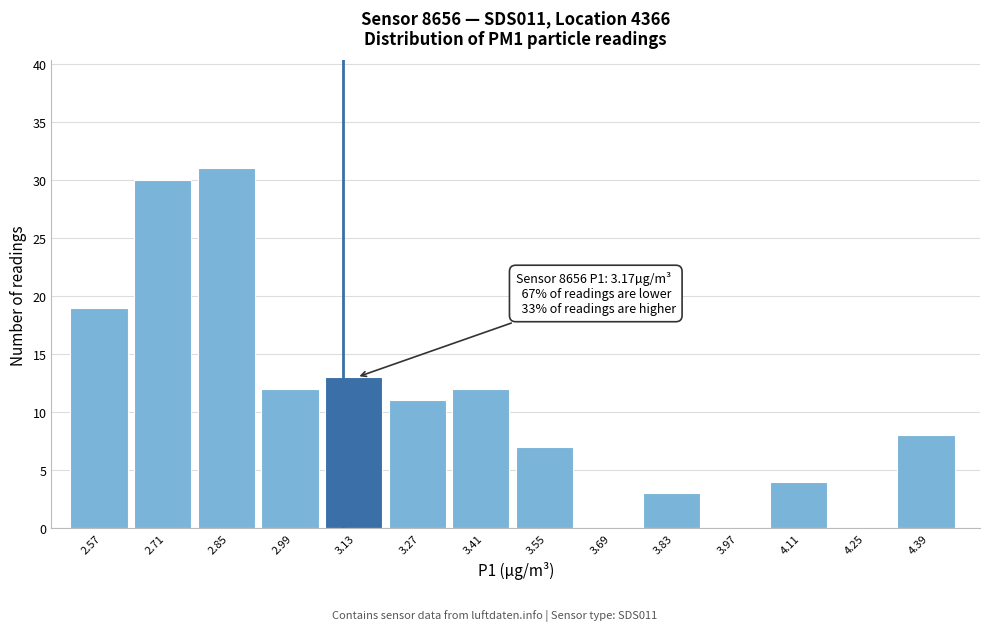

Reading left to right, what are all the values shown in this chart?

2.57=19	2.71=30	2.85=31	2.99=12	3.13=13	3.27=11	3.41=12	3.55=7	3.69=0	3.83=3	3.97=0	4.11=4	4.25=0	4.39=8